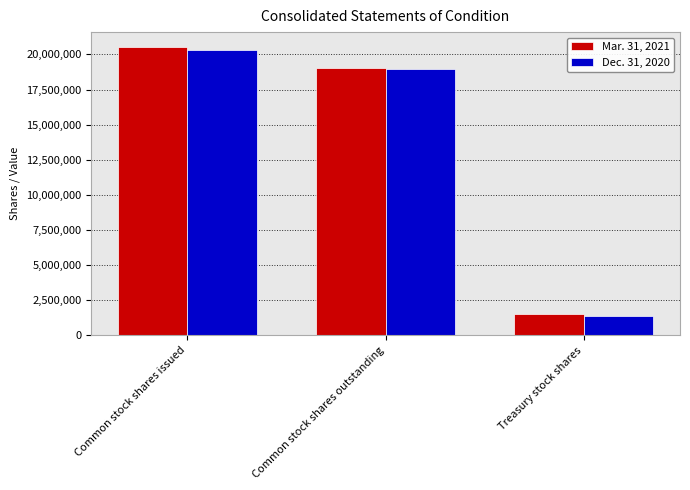

Count the number of categories in the chart.

3